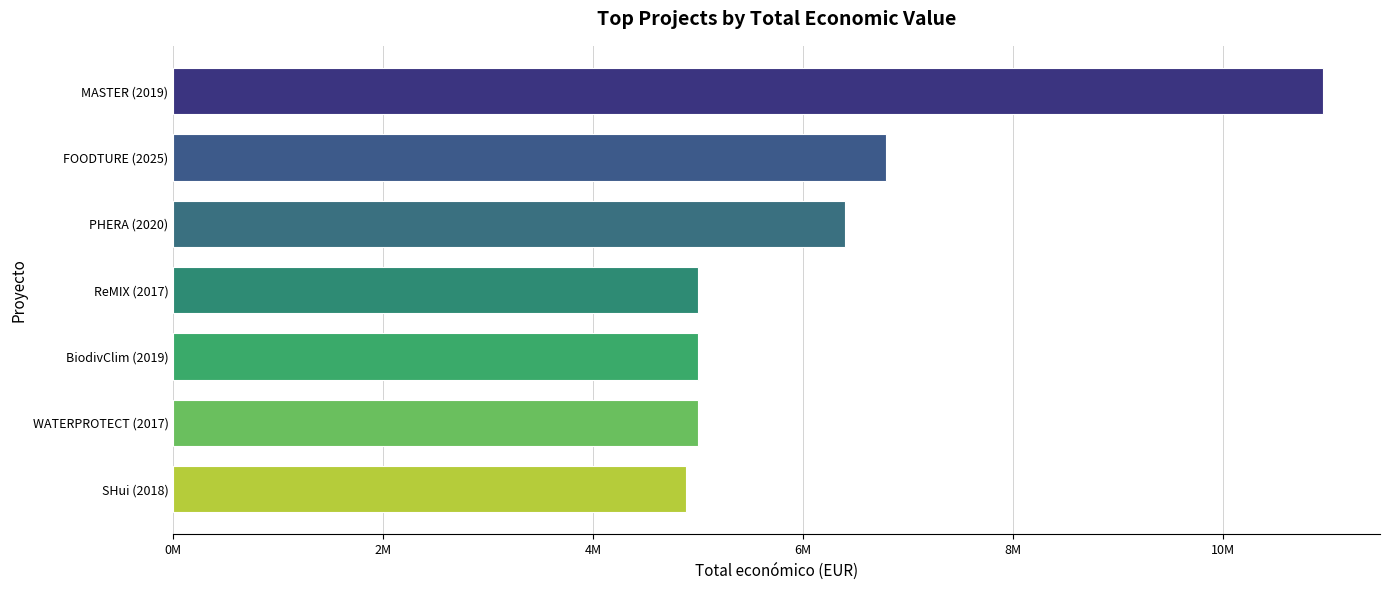

Does the chart contain stacked bars?

No